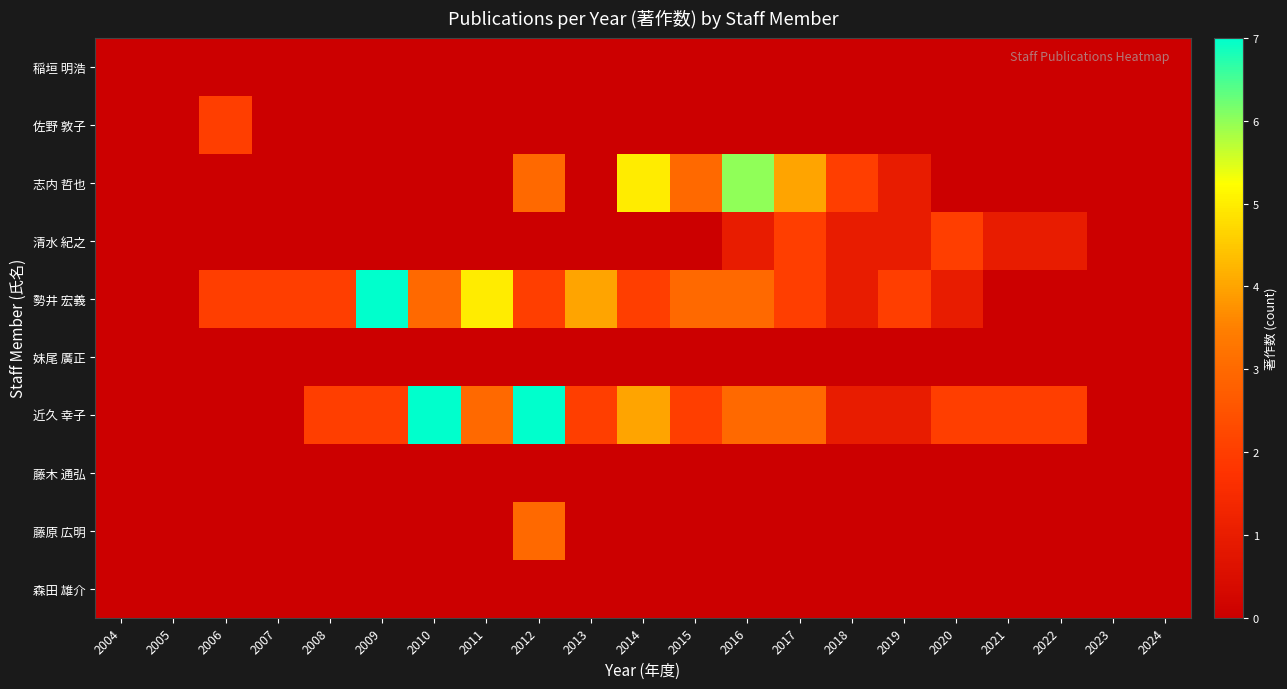

Reading right to left, list all the values displayed in this chart.

稲垣 明浩: 2024=0	2023=0	2022=0	2021=0	2020=0	2019=0	2018=0	2017=0	2016=0	2015=0	2014=0	2013=0	2012=0	2011=0	2010=0	2009=0	2008=0	2007=0	2006=0	2005=0	2004=0
佐野 敦子: 2024=0	2023=0	2022=0	2021=0	2020=0	2019=0	2018=0	2017=0	2016=0	2015=0	2014=0	2013=0	2012=0	2011=0	2010=0	2009=0	2008=0	2007=0	2006=2	2005=0	2004=0
志内 哲也: 2024=0	2023=0	2022=0	2021=0	2020=0	2019=1	2018=2	2017=4	2016=6	2015=3	2014=5	2013=0	2012=3	2011=0	2010=0	2009=0	2008=0	2007=0	2006=0	2005=0	2004=0
清水 紀之: 2024=0	2023=0	2022=1	2021=1	2020=2	2019=1	2018=1	2017=2	2016=1	2015=0	2014=0	2013=0	2012=0	2011=0	2010=0	2009=0	2008=0	2007=0	2006=0	2005=0	2004=0
勢井 宏義: 2024=0	2023=0	2022=0	2021=0	2020=1	2019=2	2018=1	2017=2	2016=3	2015=3	2014=2	2013=4	2012=2	2011=5	2010=3	2009=7	2008=2	2007=2	2006=2	2005=0	2004=0
妹尾 廣正: 2024=0	2023=0	2022=0	2021=0	2020=0	2019=0	2018=0	2017=0	2016=0	2015=0	2014=0	2013=0	2012=0	2011=0	2010=0	2009=0	2008=0	2007=0	2006=0	2005=0	2004=0
近久 幸子: 2024=0	2023=0	2022=2	2021=2	2020=2	2019=1	2018=1	2017=3	2016=3	2015=2	2014=4	2013=2	2012=7	2011=3	2010=7	2009=2	2008=2	2007=0	2006=0	2005=0	2004=0
藤木 通弘: 2024=0	2023=0	2022=0	2021=0	2020=0	2019=0	2018=0	2017=0	2016=0	2015=0	2014=0	2013=0	2012=0	2011=0	2010=0	2009=0	2008=0	2007=0	2006=0	2005=0	2004=0
藤原 広明: 2024=0	2023=0	2022=0	2021=0	2020=0	2019=0	2018=0	2017=0	2016=0	2015=0	2014=0	2013=0	2012=3	2011=0	2010=0	2009=0	2008=0	2007=0	2006=0	2005=0	2004=0
森田 雄介: 2024=0	2023=0	2022=0	2021=0	2020=0	2019=0	2018=0	2017=0	2016=0	2015=0	2014=0	2013=0	2012=0	2011=0	2010=0	2009=0	2008=0	2007=0	2006=0	2005=0	2004=0